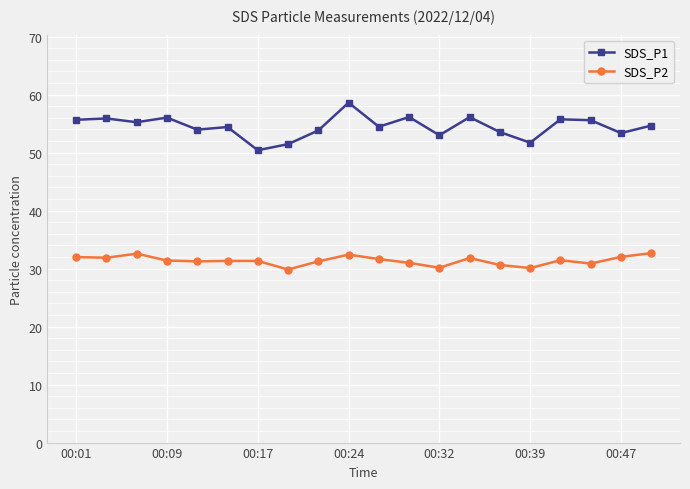

Rank the series by their average value, from highest to lowest.

SDS_P1, SDS_P2